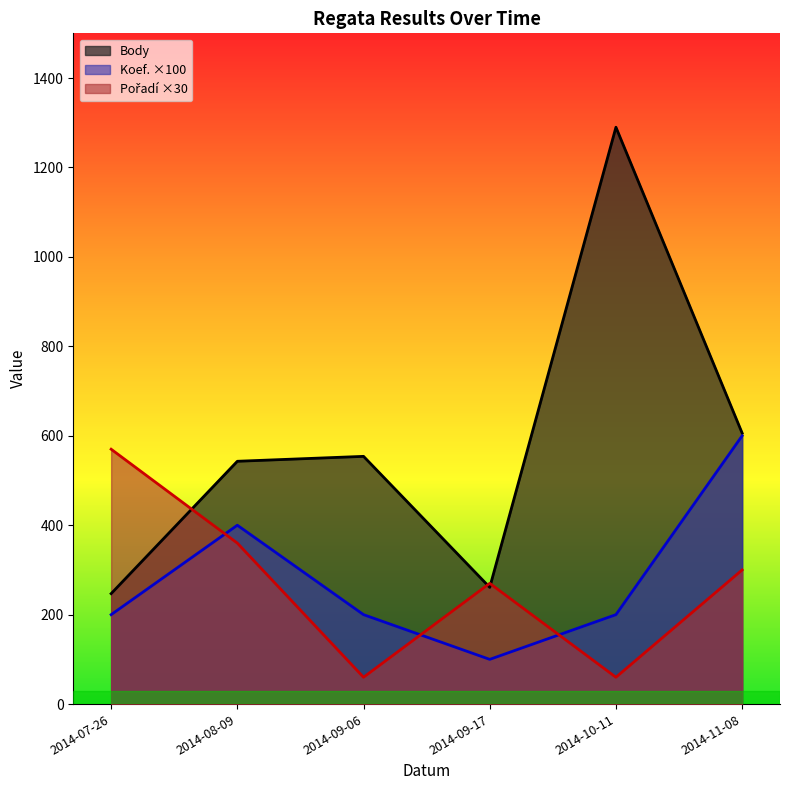

How many interior local valleys does the Koef. series have?

1